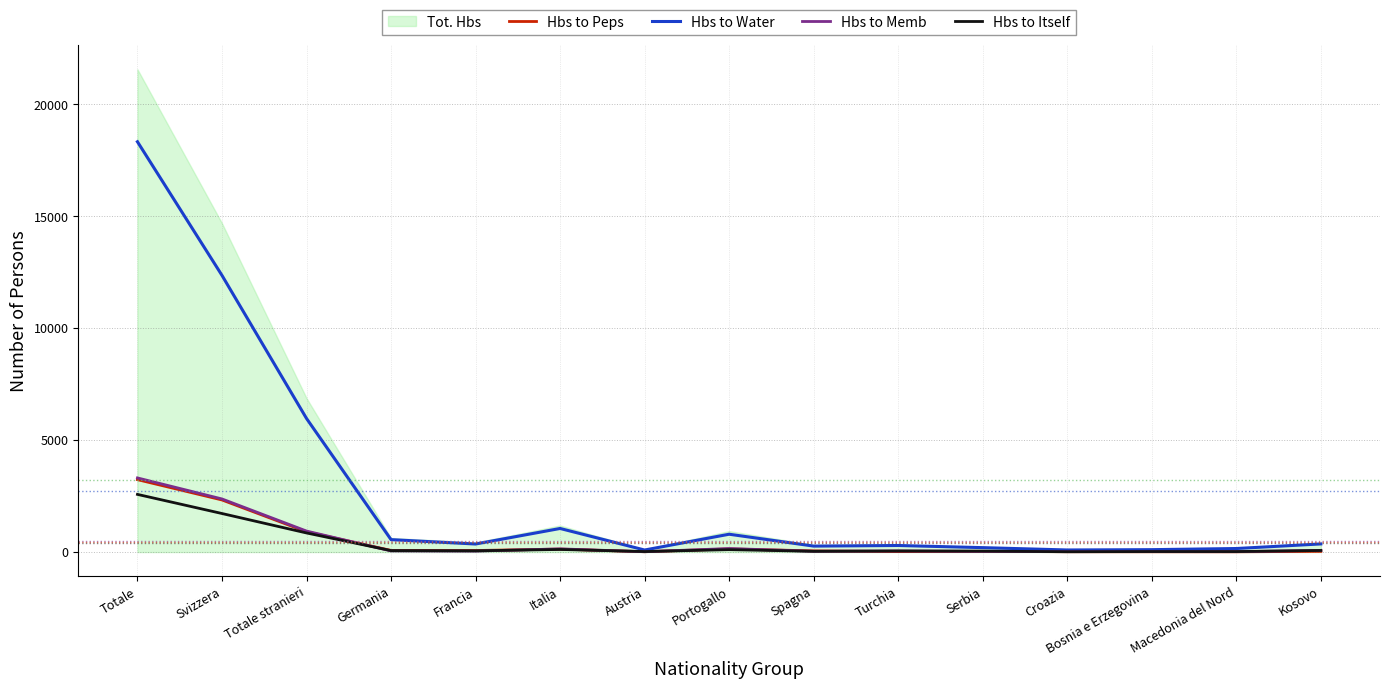

Is it true that Hbs to Itself equals 66 at Germania?

True